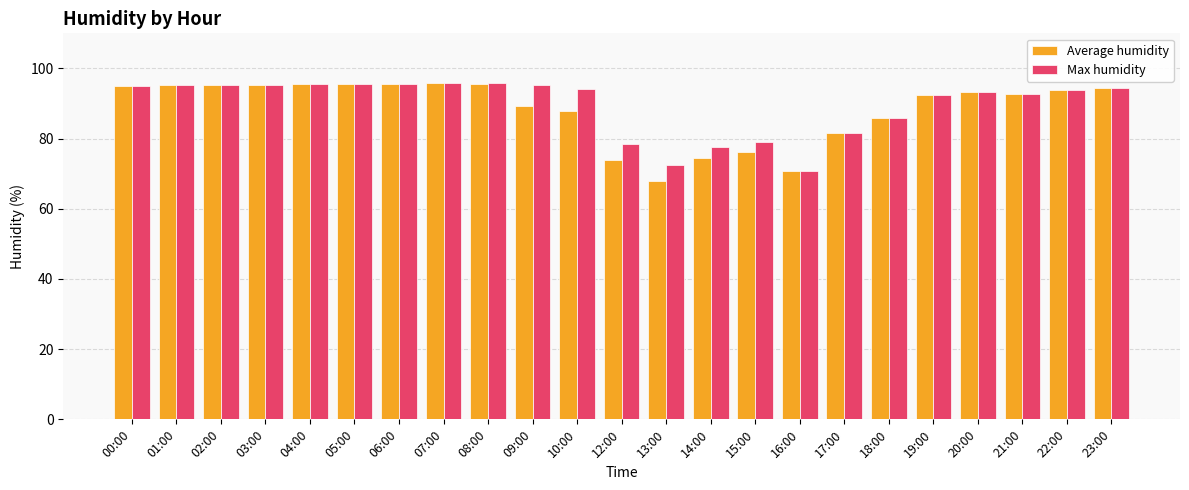

What is the maximum value for Max humidity?

95.9